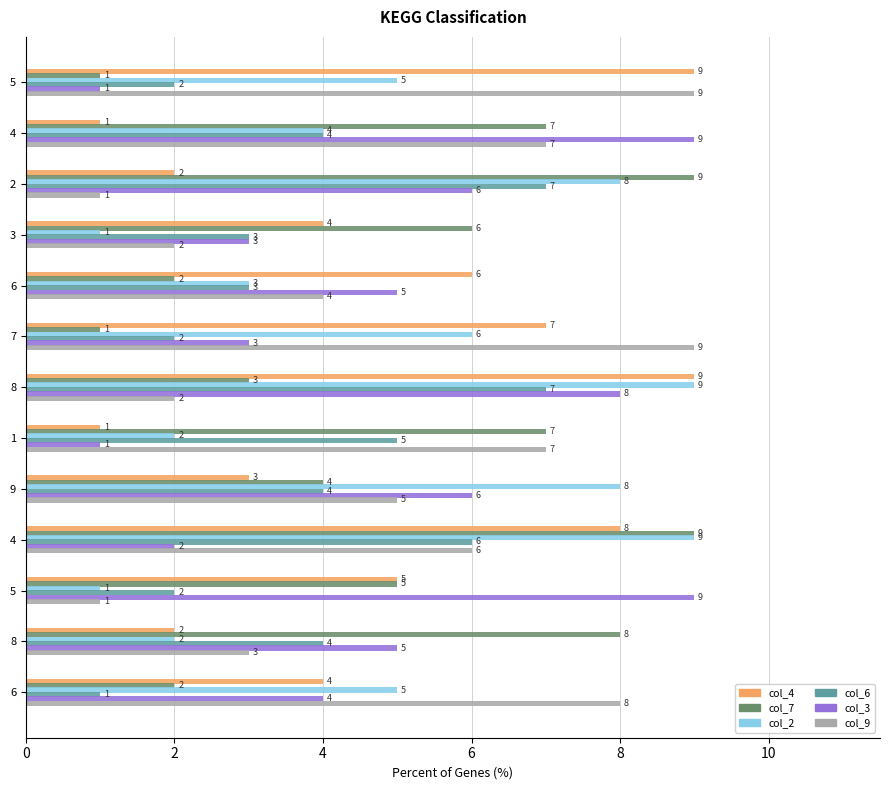

Reading right to left, transcribe all the data shown in this chart.

col_4: 4	2	5	8	3	1	9	7	6	4	2	1	9
col_7: 2	8	5	9	4	7	3	1	2	6	9	7	1
col_2: 5	2	1	9	8	2	9	6	3	1	8	4	5
col_6: 1	4	2	6	4	5	7	2	3	3	7	4	2
col_3: 4	5	9	2	6	1	8	3	5	3	6	9	1
col_9: 8	3	1	6	5	7	2	9	4	2	1	7	9